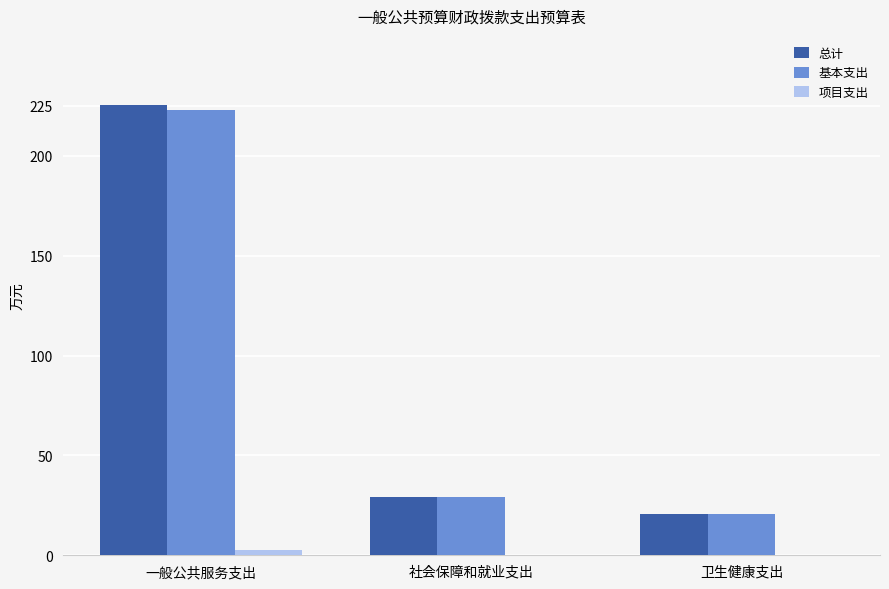

The value of 基本支出 at 卫生健康支出 is 20.8. True or false?

True